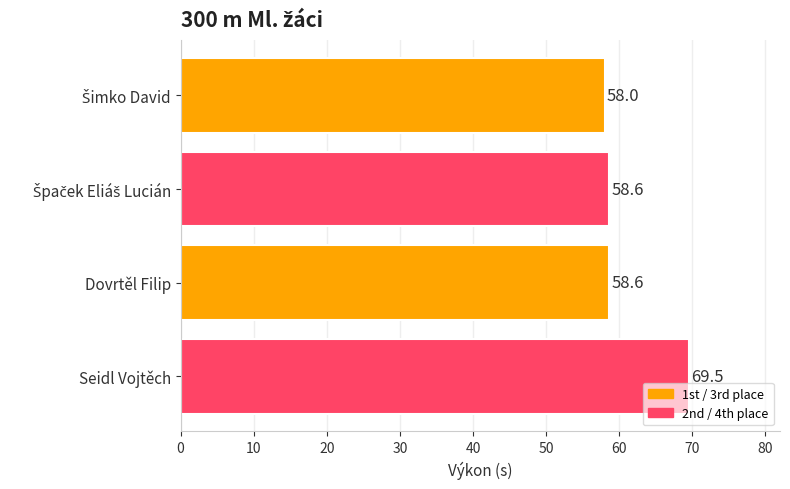

Read the value at Dovrtěl Filip.

58.6